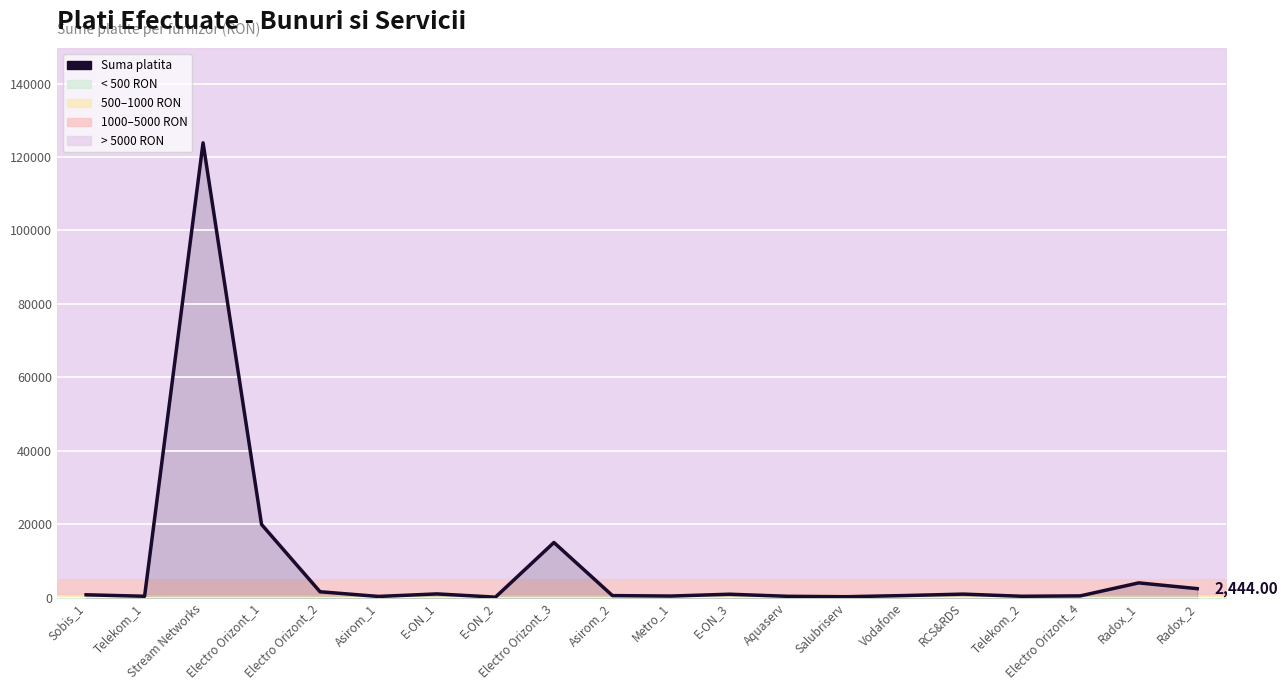

How many points are higher than both their immediate neighbors (excluding endpoints)?

6